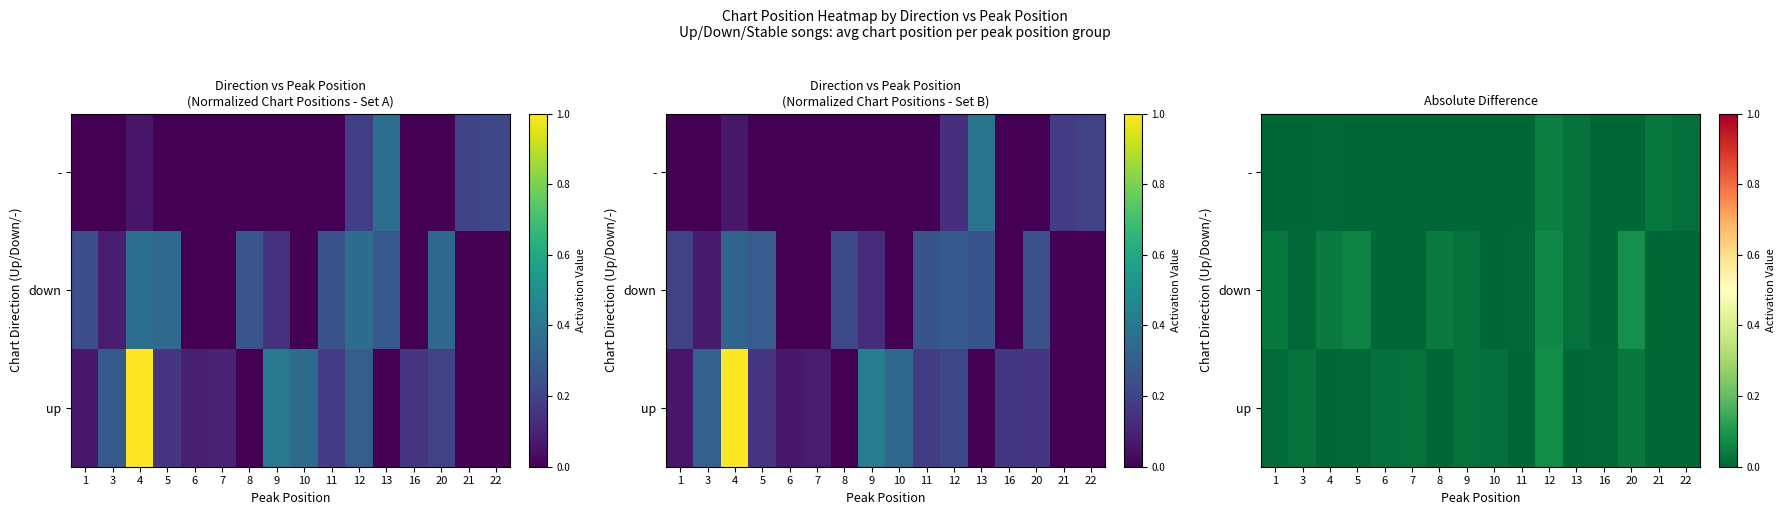

How many values in down are above zero?

10